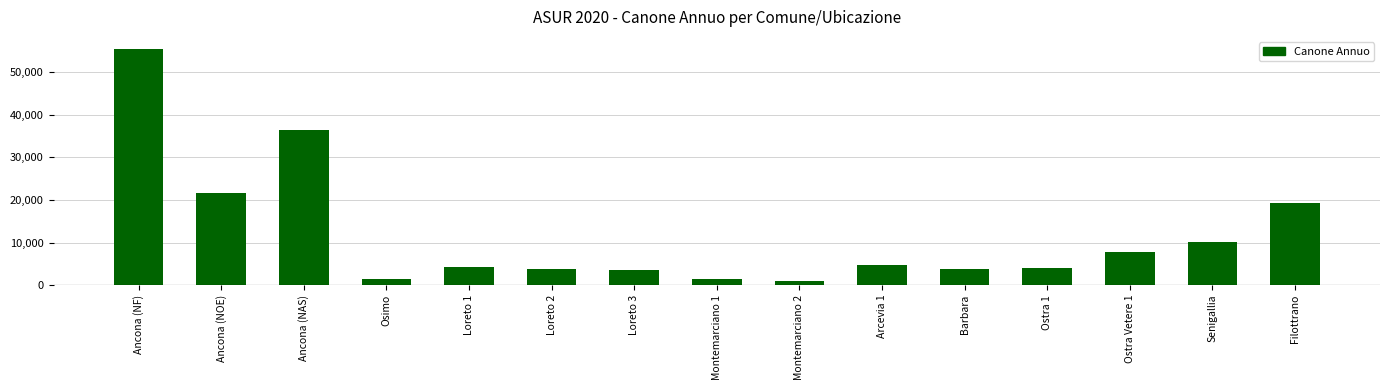

Approximately how many times larger is the value at Ancona (NAS) compared to Ostra 1?

9.1